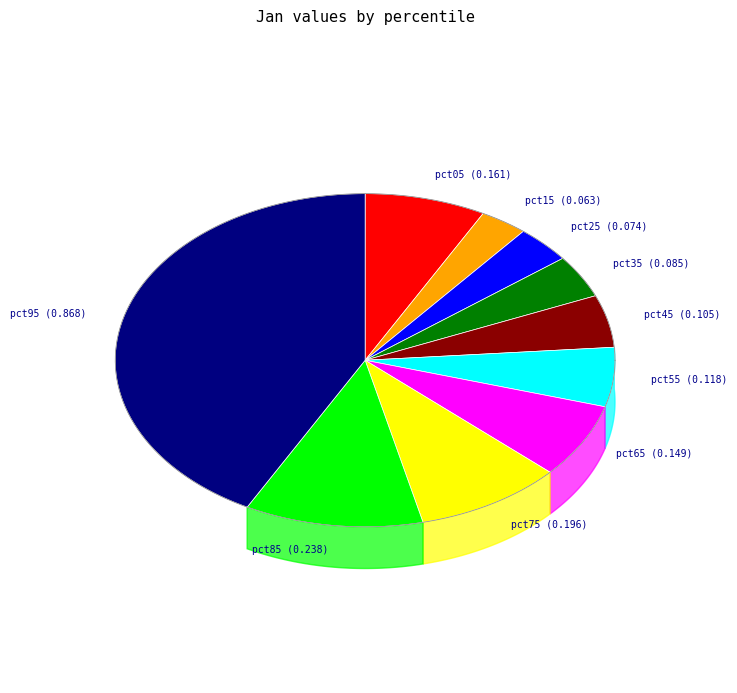

Count the number of slices in the pie.

10